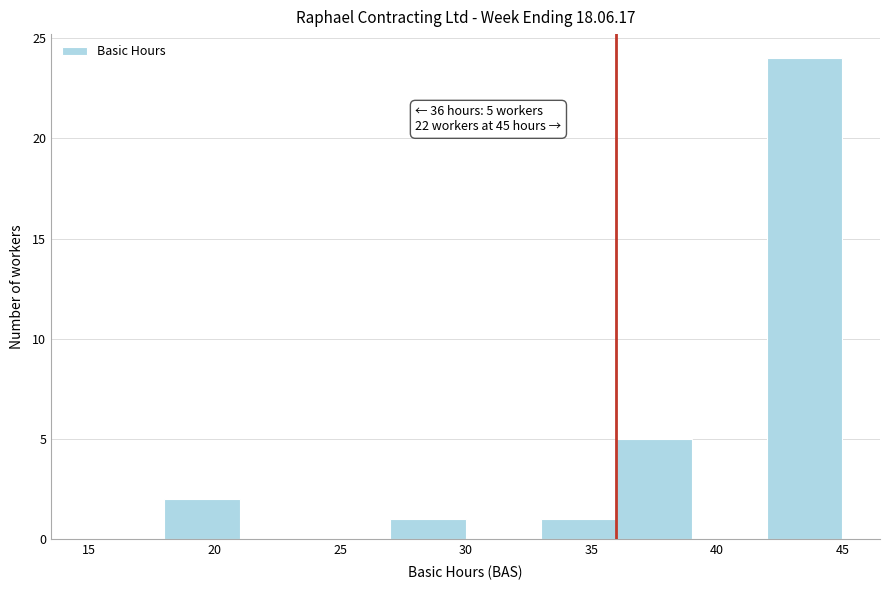

Which range on the x-axis has the tallest bar?

42 to 45